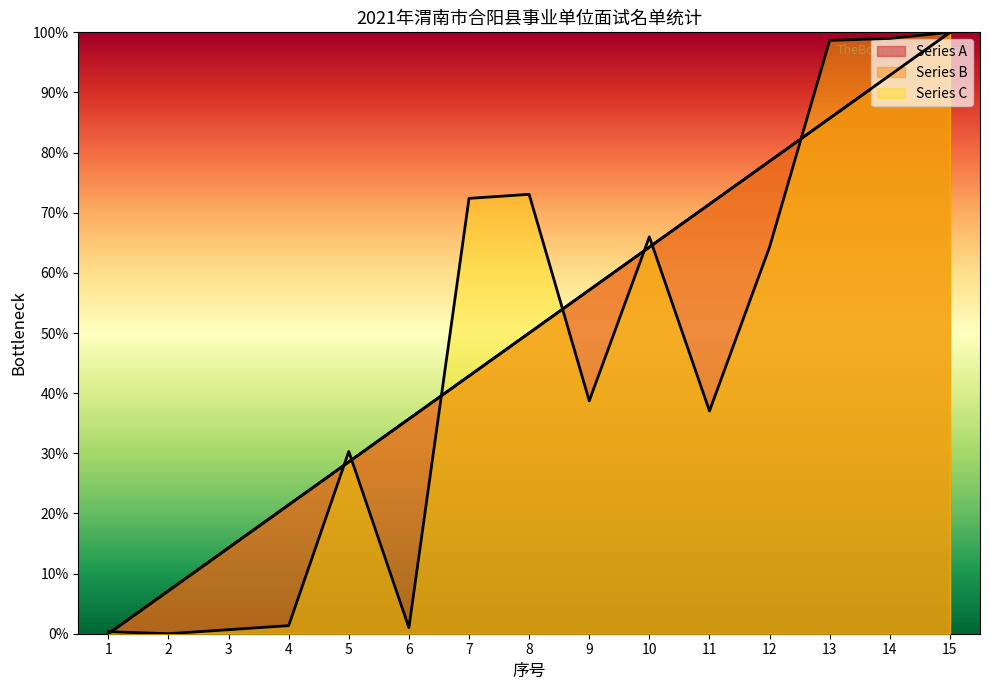

At which label does Series C reach its peak?

15